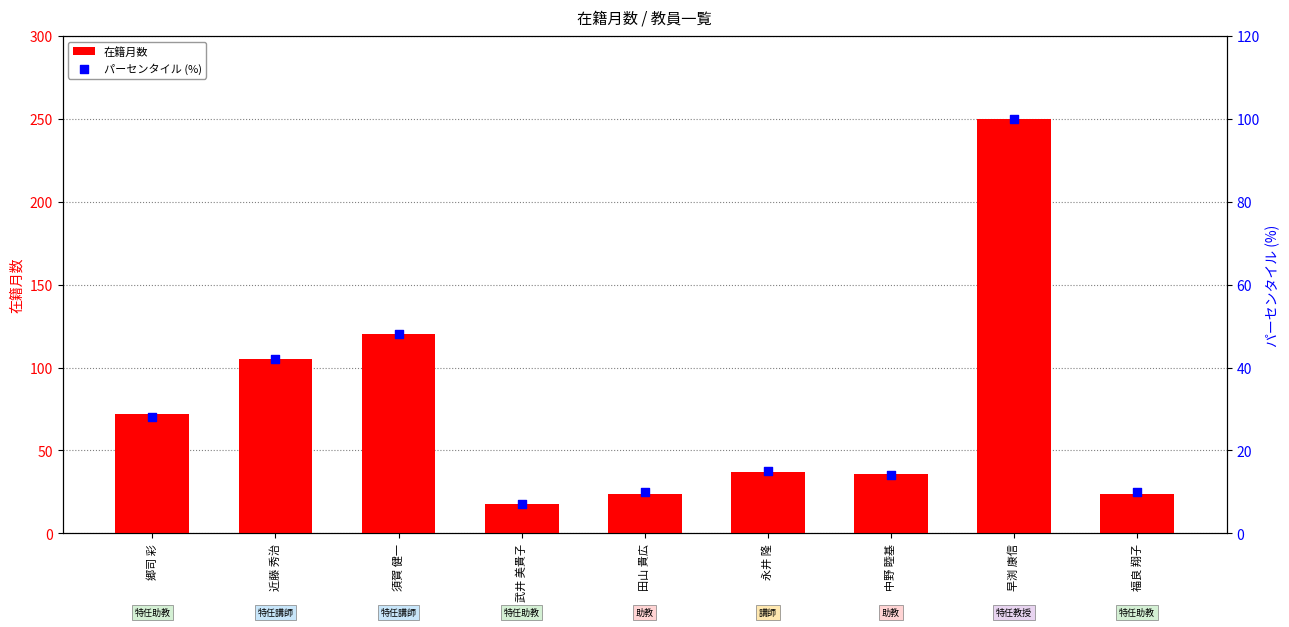

Which series has the largest total across all categories?

在籍月数